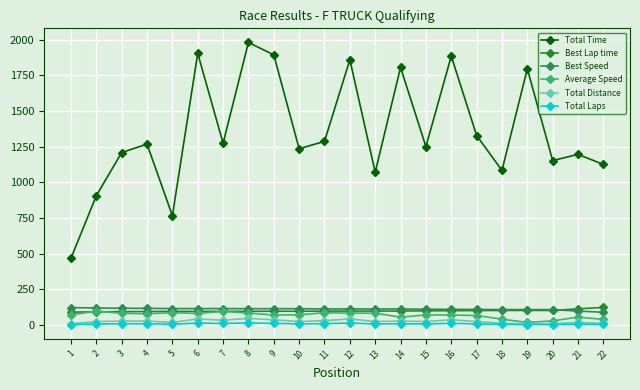

At how many categories does at least one series exceed 681?

21